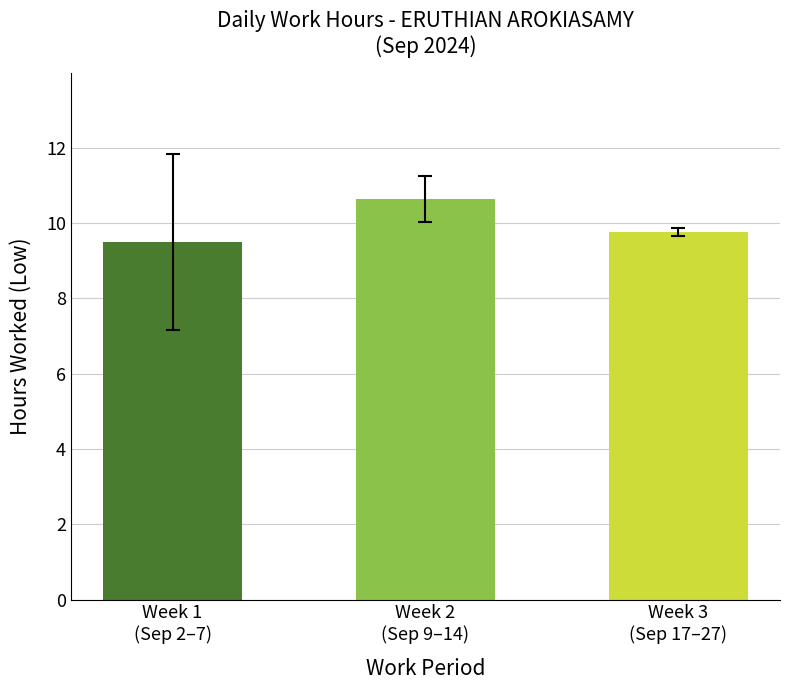

What is the approximate value at Week 2
(Sep 9–14)?

10.6